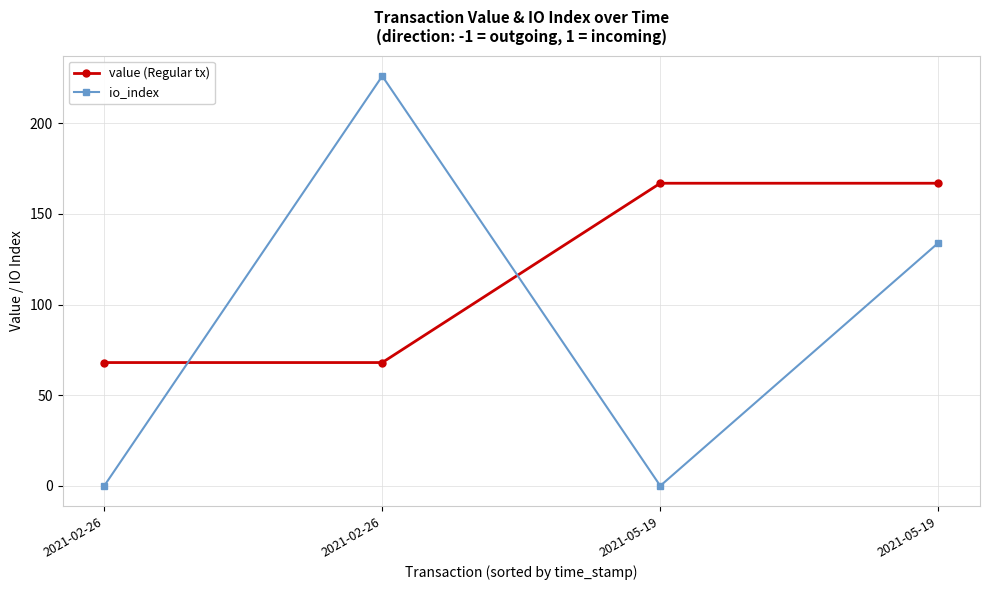

How many lines are shown in the chart?

2